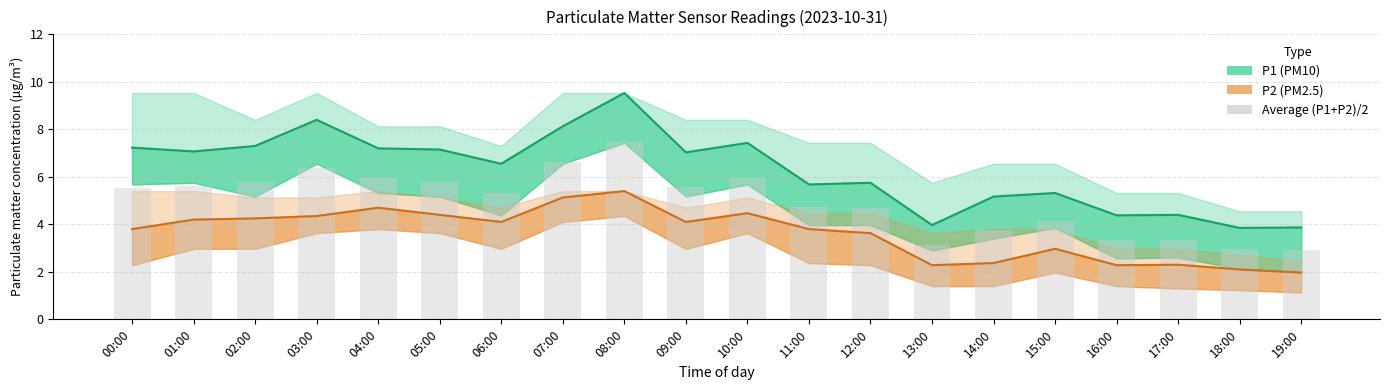

What are all the series names shown in the legend?

P1 (PM10), P2 (PM2.5), Average (P1+P2)/2